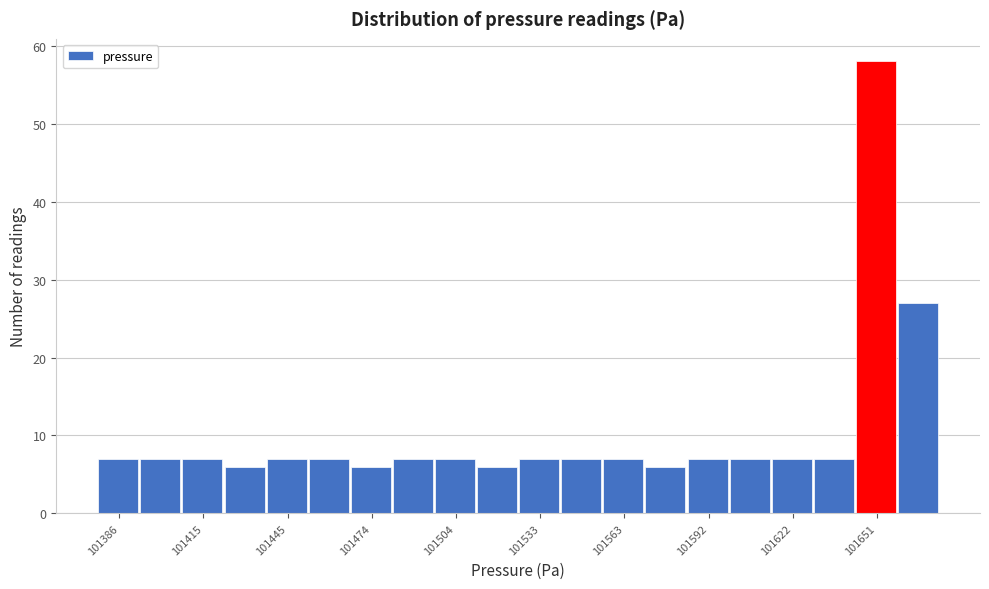

Around what value on the x-axis is the tallest bar? Give the approximate position of its centre, as read against the axis.

101650